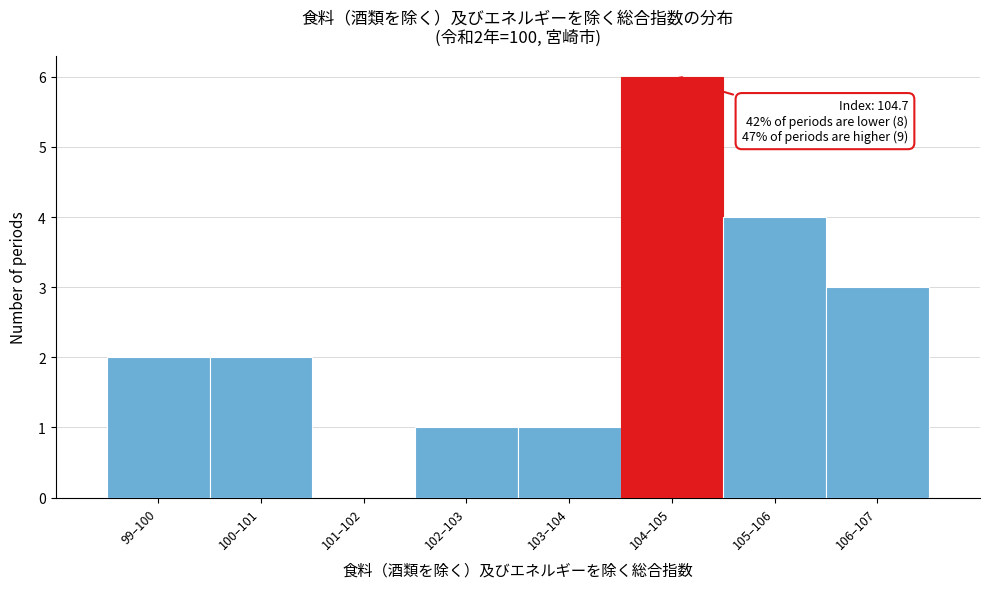

Reading left to right, transcribe all the data shown in this chart.

99–100=2	100–101=2	101–102=0	102–103=1	103–104=1	104–105=6	105–106=4	106–107=3